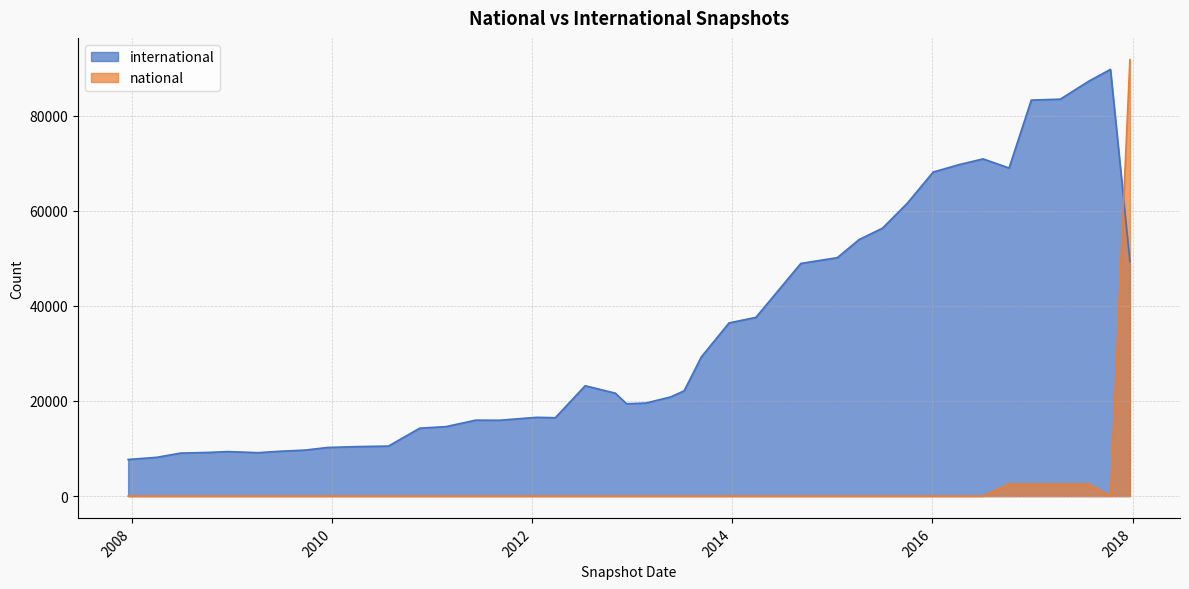

Between which two adjacent categories do national and international first intersect?

2017-10-12 and 2017-12-22